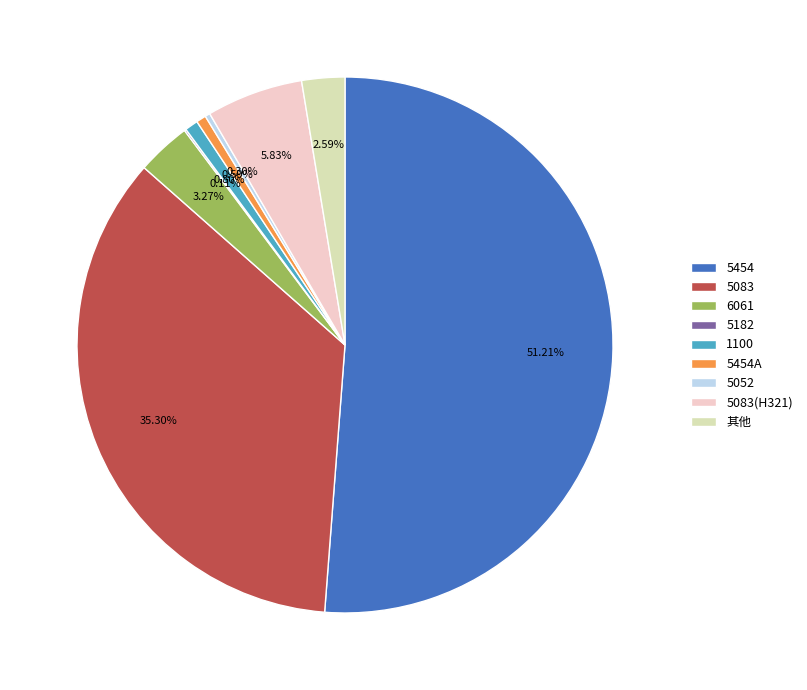

Which has a higher value, 5052 or 5083(H321)?

5083(H321)